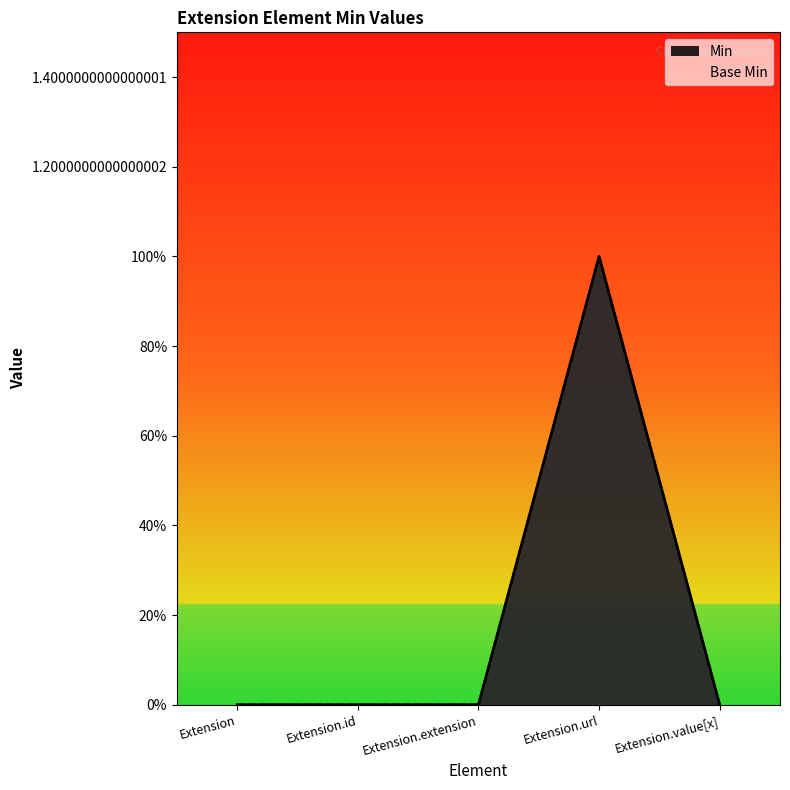

True or false: Base Min and Min cross at least once.

False